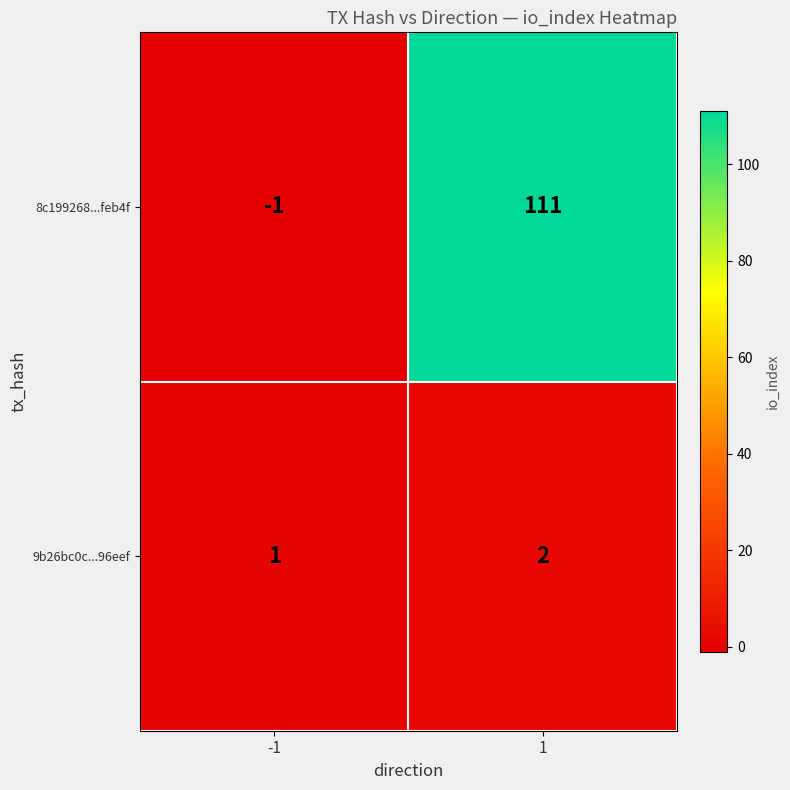

Between -1 and 1, which series saw the biggest shift?

8c199268...feb4f